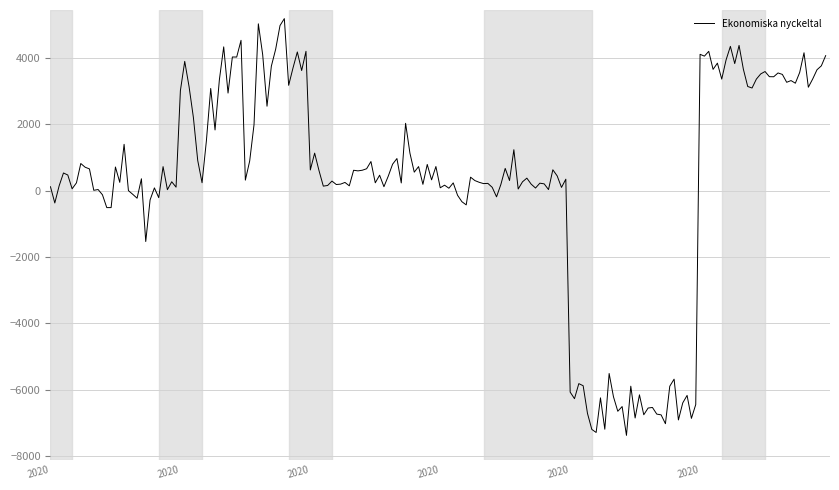

What is the smallest value displayed?

-7377.1